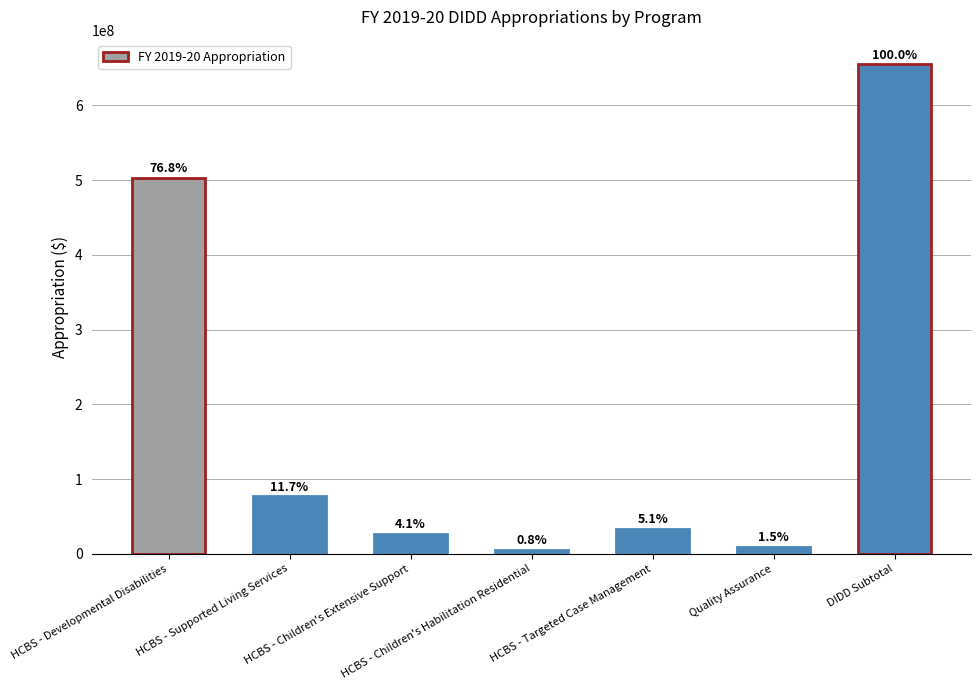

Where is the data nearest to the value 330133866?

HCBS - Developmental Disabilities